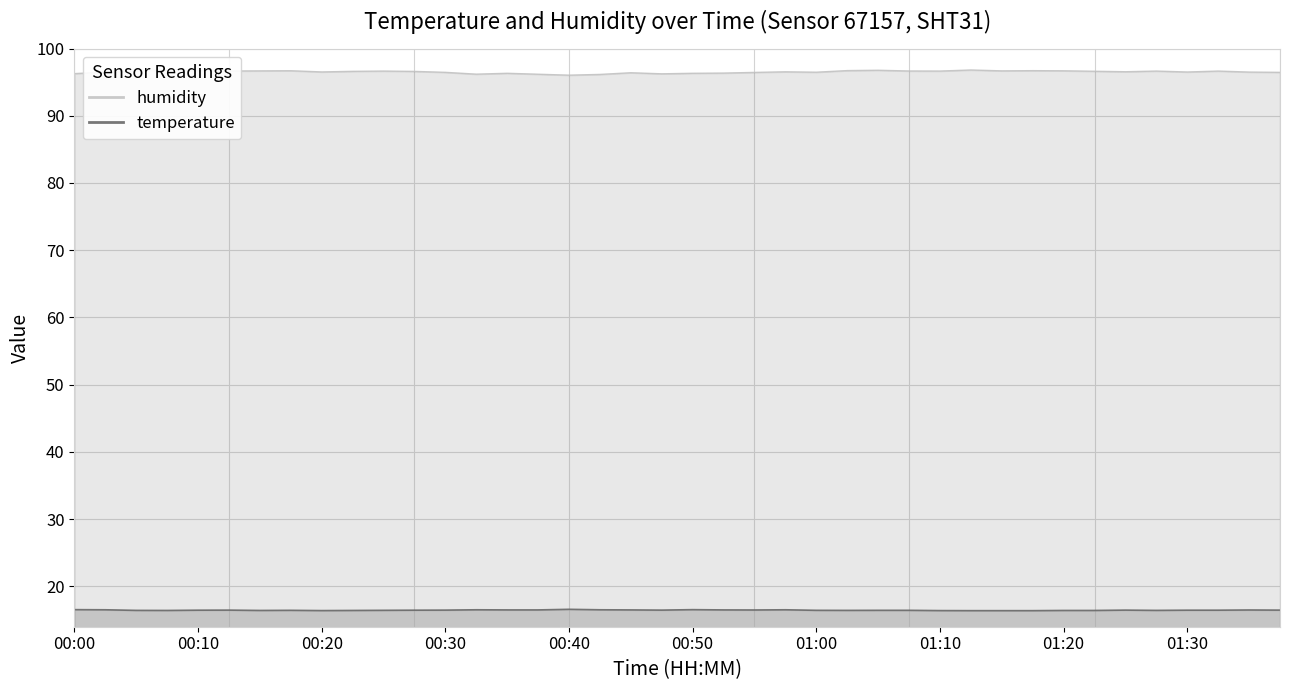

List the labels in order of temperature value, largest first.

00:40, 00:00, 00:50, 00:02, 00:32, 00:42, 00:57, 00:35, 00:37, 00:45, 00:52, 00:55, 01:35, 00:12, 00:30, 00:47, 01:25, 01:37, 00:10, 00:27, 01:30, 01:32, 00:17, 00:25, 01:00, 01:05, 01:07, 00:05, 01:02, 01:27, 00:07, 00:15, 00:22, 01:20, 01:22, 00:20, 01:10, 01:12, 01:15, 01:17